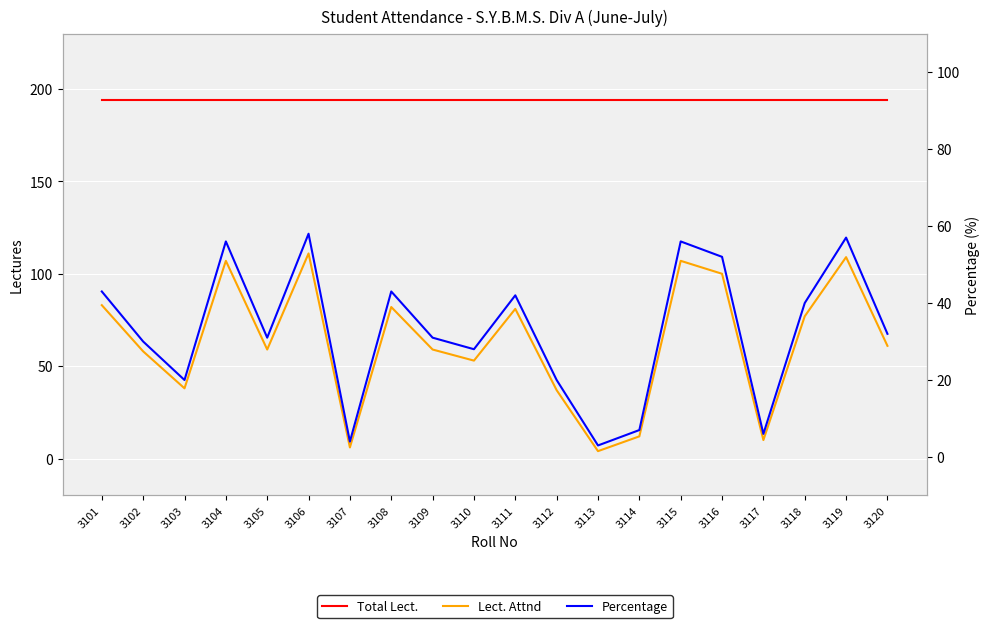

Rank the series by their maximum value, from lowest to highest.

Percentage, Lect. Attnd, Total Lect.